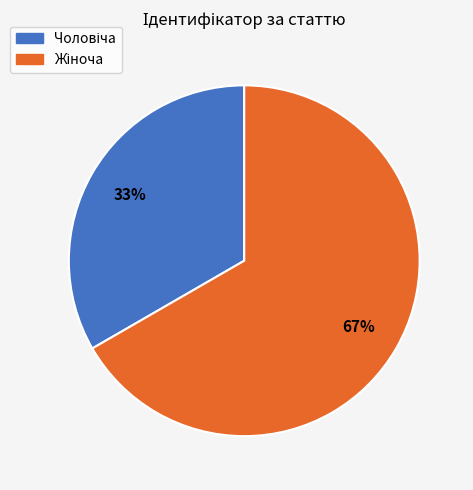

Count the number of slices in the pie.

2